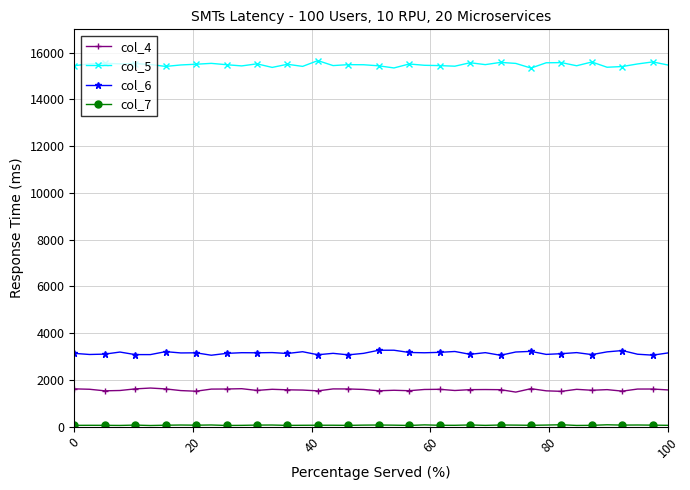

Which series has the largest range (max minus min)?

col_5